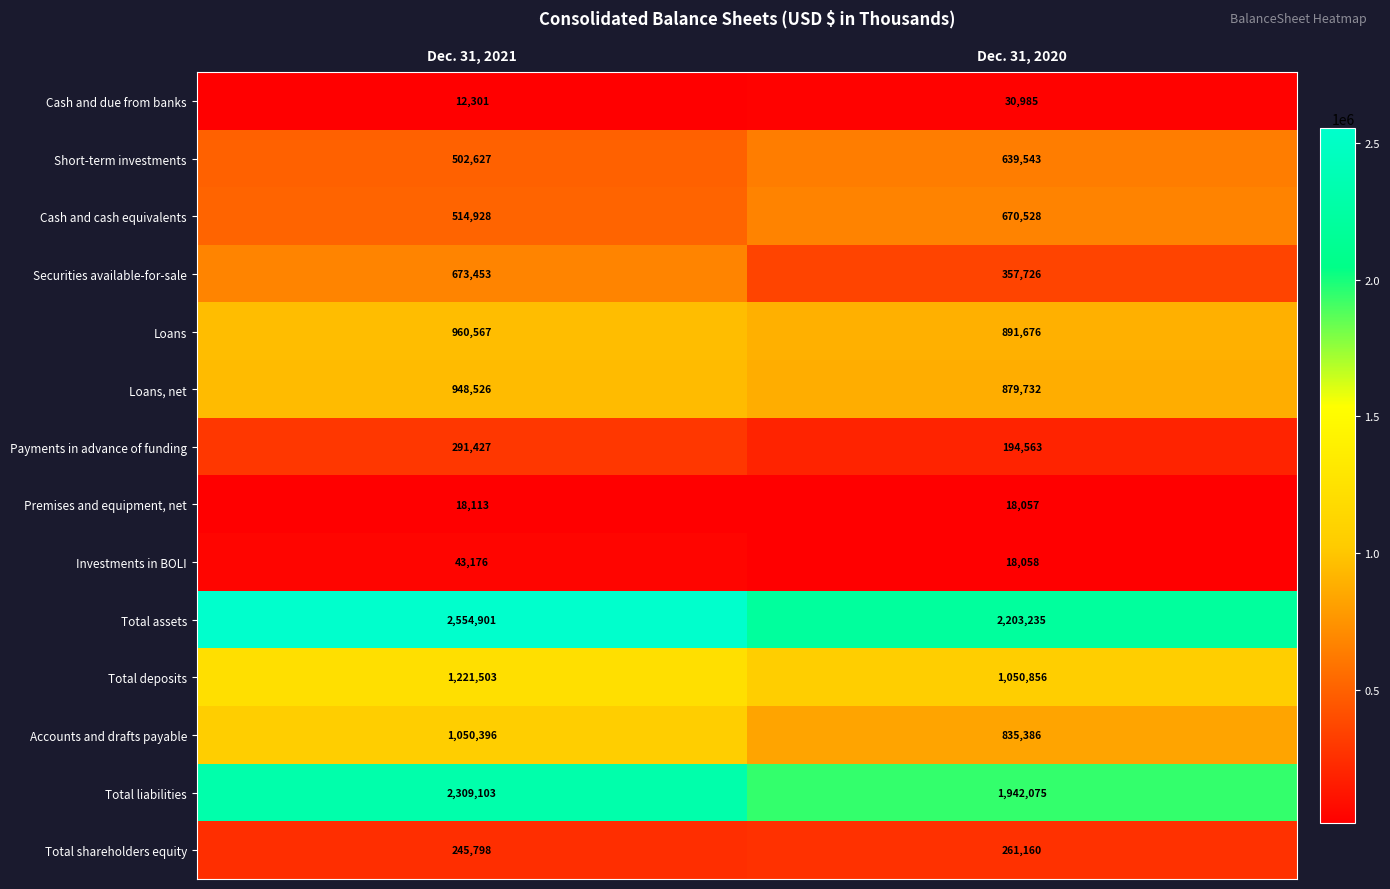

Reading left to right, extract all data points from this chart.

Cash and due from banks: Dec. 31, 2021=12301	Dec. 31, 2020=30985
Short-term investments: Dec. 31, 2021=502627	Dec. 31, 2020=639543
Cash and cash equivalents: Dec. 31, 2021=514928	Dec. 31, 2020=670528
Securities available-for-sale: Dec. 31, 2021=673453	Dec. 31, 2020=357726
Loans: Dec. 31, 2021=960567	Dec. 31, 2020=891676
Loans, net: Dec. 31, 2021=948526	Dec. 31, 2020=879732
Payments in advance of funding: Dec. 31, 2021=291427	Dec. 31, 2020=194563
Premises and equipment, net: Dec. 31, 2021=18113	Dec. 31, 2020=18057
Investments in BOLI: Dec. 31, 2021=43176	Dec. 31, 2020=18058
Total assets: Dec. 31, 2021=2554901	Dec. 31, 2020=2203235
Total deposits: Dec. 31, 2021=1221503	Dec. 31, 2020=1050856
Accounts and drafts payable: Dec. 31, 2021=1050396	Dec. 31, 2020=835386
Total liabilities: Dec. 31, 2021=2309103	Dec. 31, 2020=1942075
Total shareholders equity: Dec. 31, 2021=245798	Dec. 31, 2020=261160